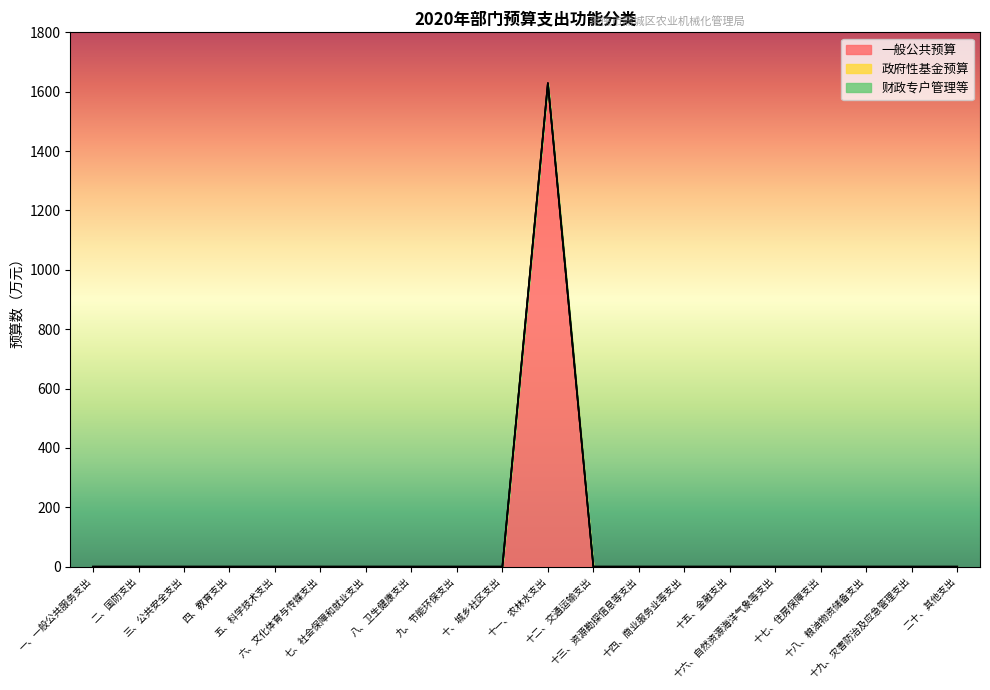

Does the chart display data point markers on the line(s)?

No